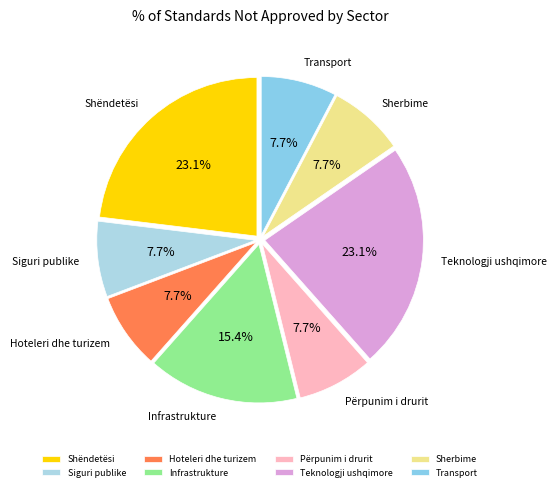

The Infrastrukture slice represents 22% of the pie. True or false?

False